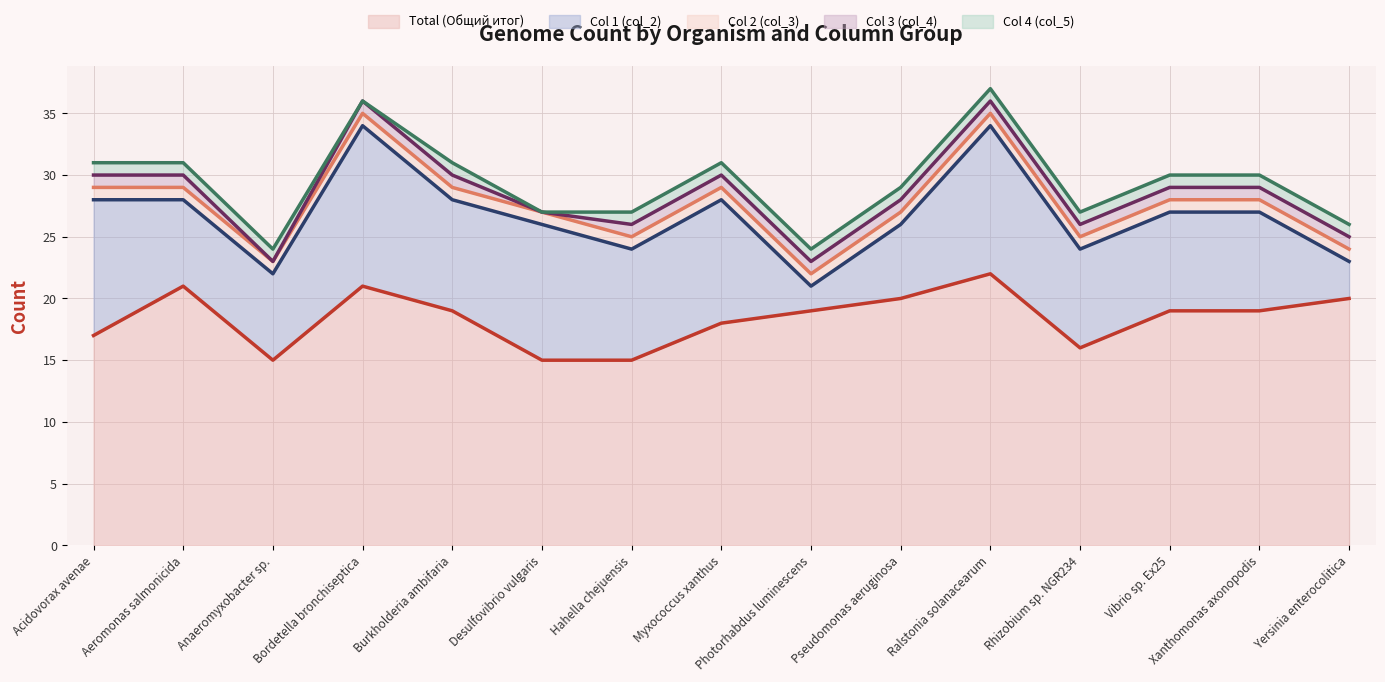

How many Col 3 (col_4) values are between 1 and 2?

13